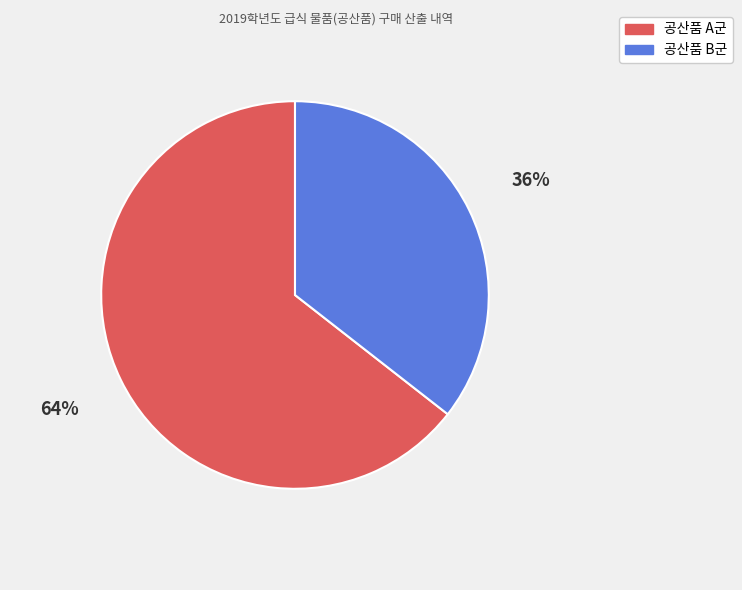

Is there a majority slice in this chart?

Yes